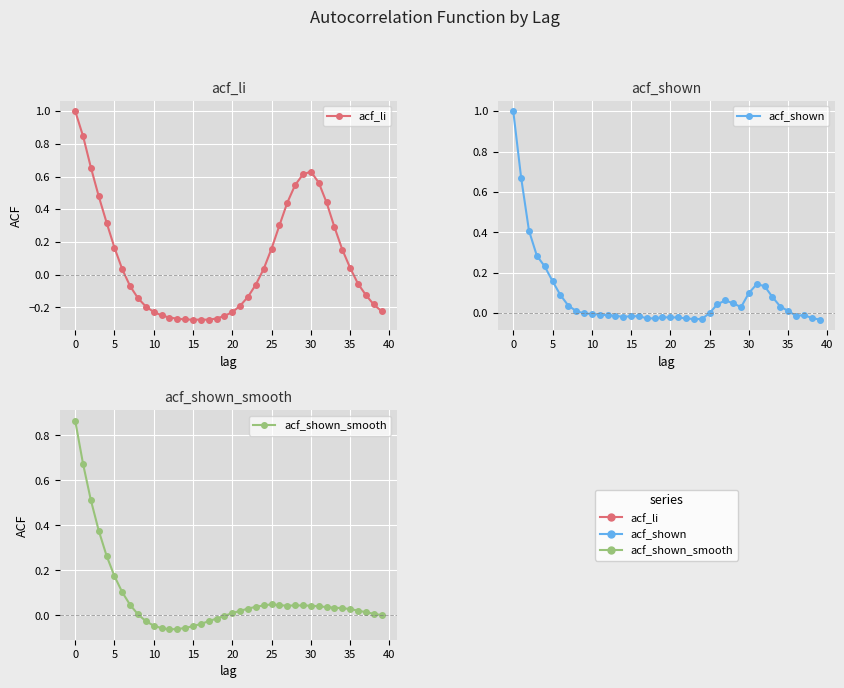

Which category has the lowest value across all series?

15